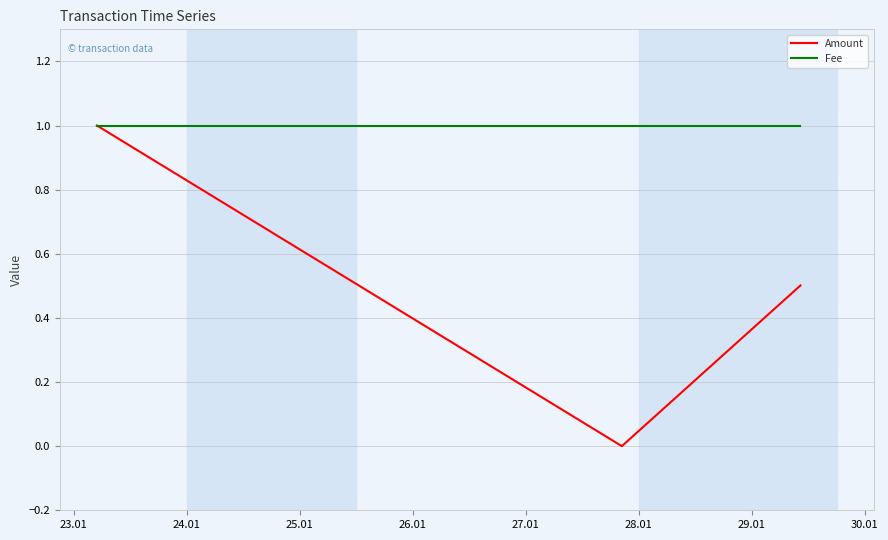

Is this an area chart (filled region under the line)?

No